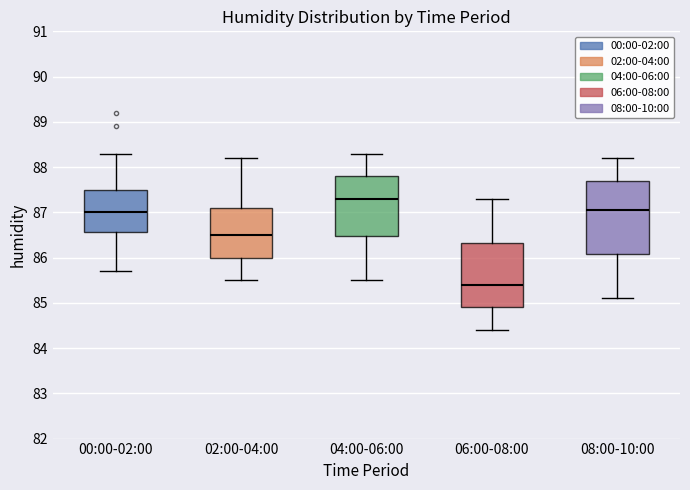

Which box's median line is the highest?

04:00-06:00